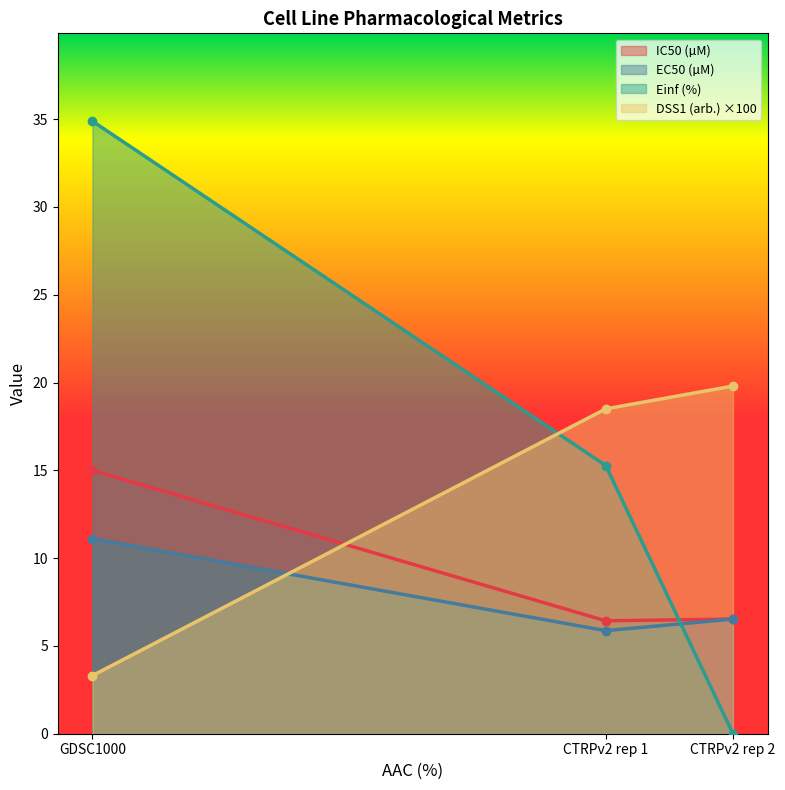

The value of IC50 (µM) at CTRPv2 rep 2 is 9.8. True or false?

False